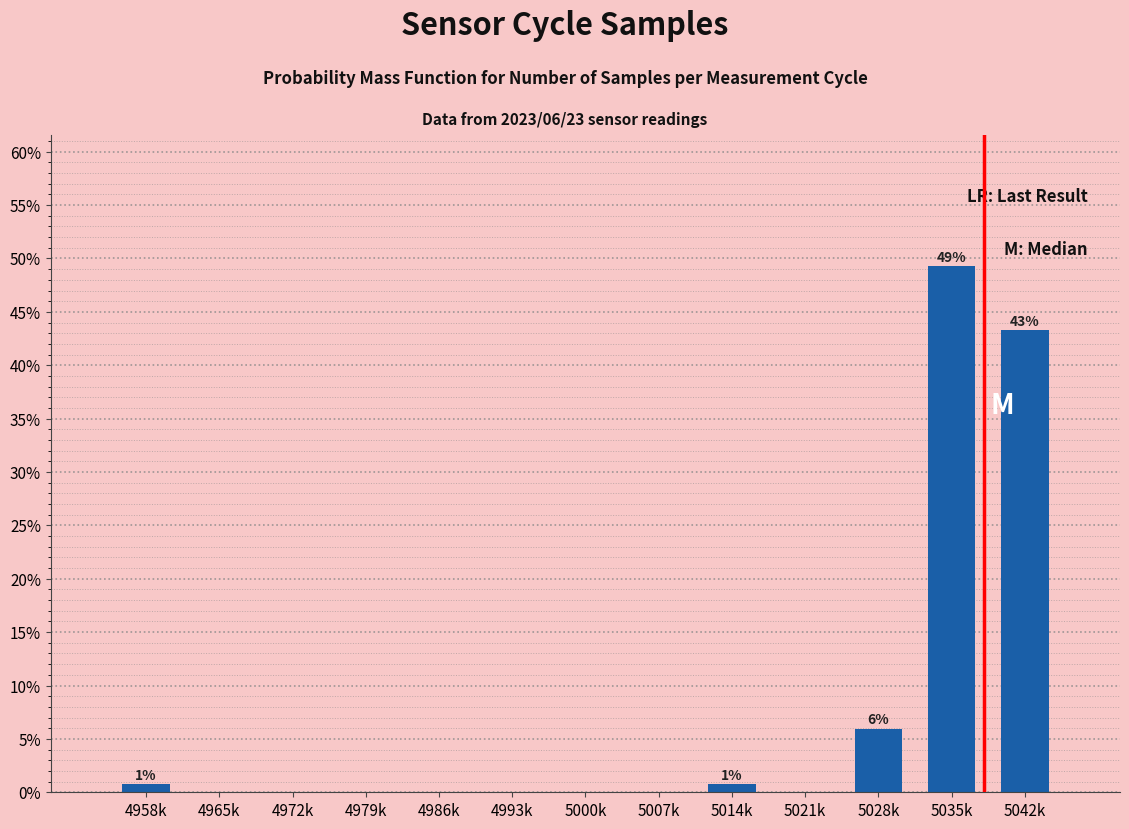

What is the sum of the values at 4979k and 5042k?

43.3